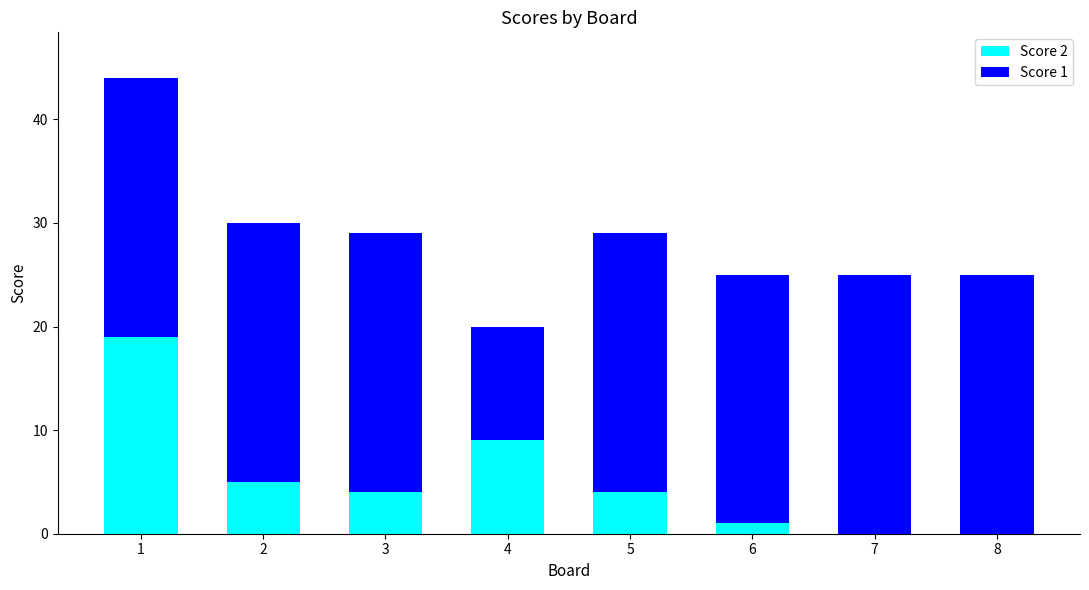

Is it true that Score 2 equals 26 at 1?

False